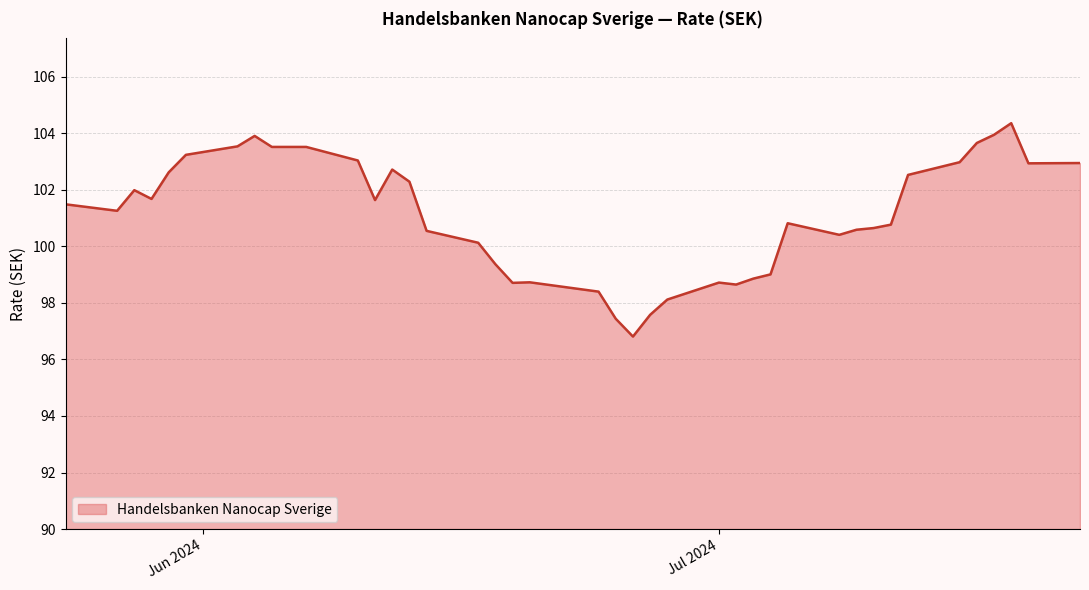

Count the number of data series in this chart.

1